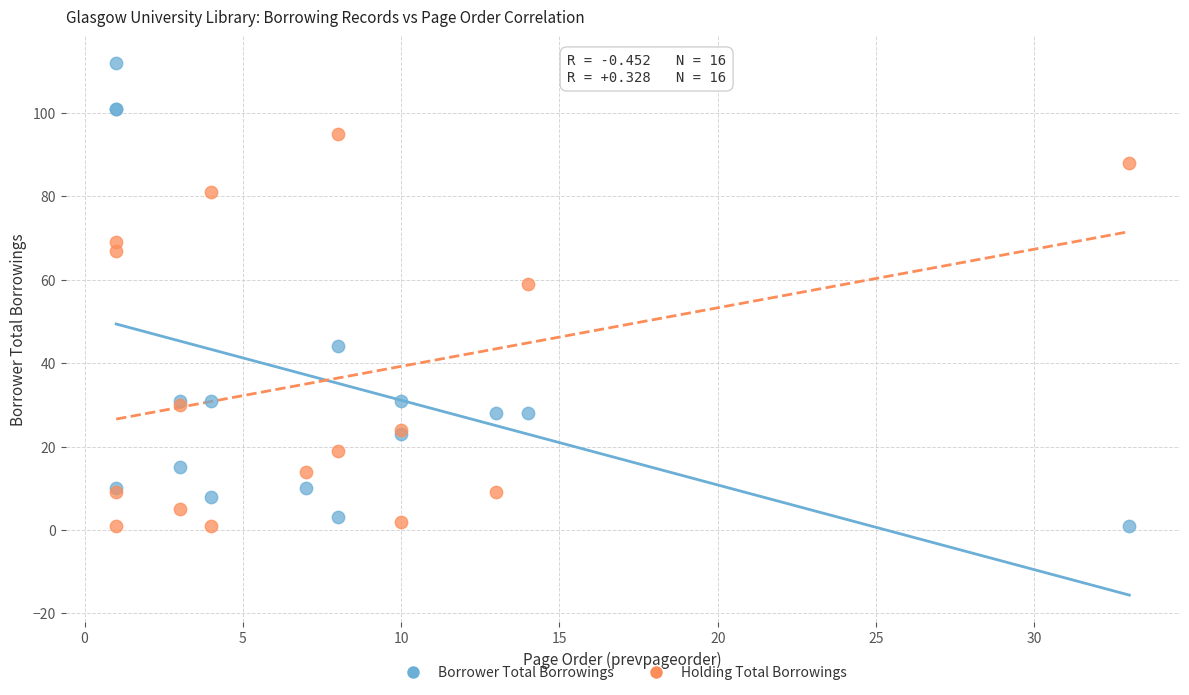

Across all series, what Y value is closest to 56?

59